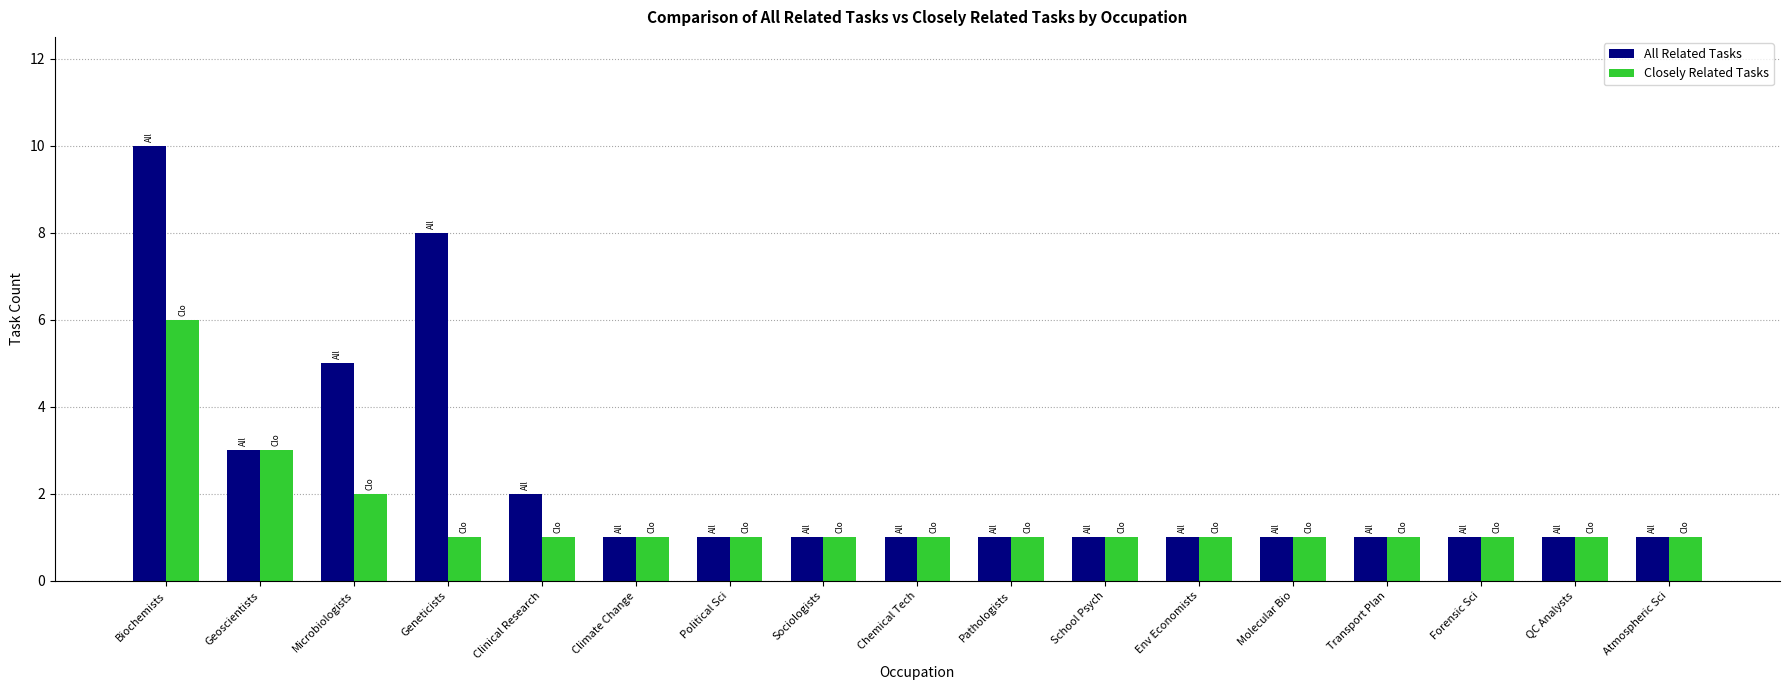

The value of All Related Tasks at Microbiologists is 8. True or false?

False